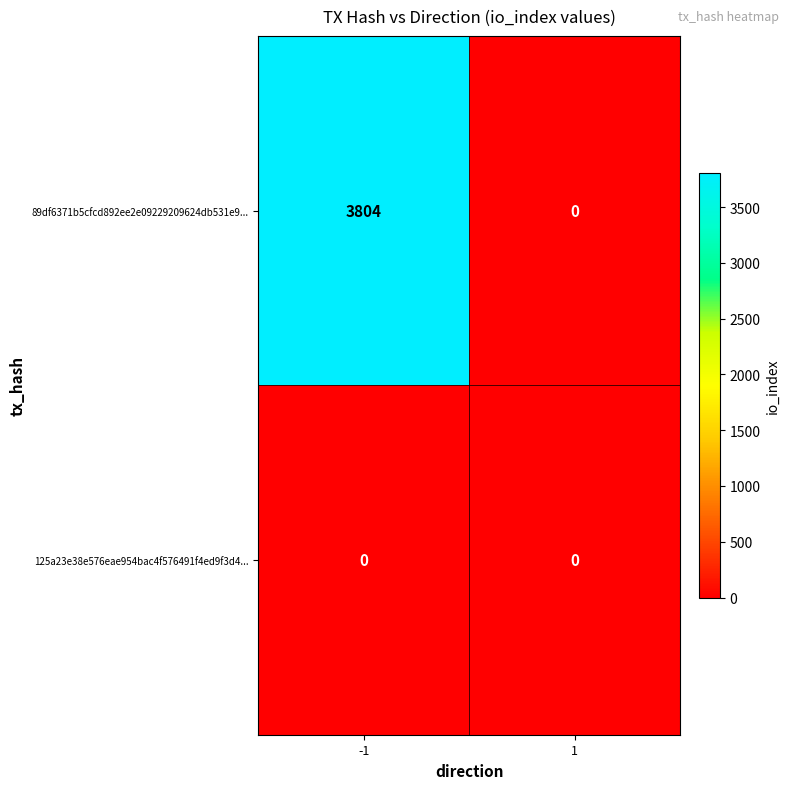

List the series in order of their peak value, lowest first.

125a23e38e576eae954bac4f576491f4ed9f3d4..., 89df6371b5cfcd892ee2e09229209624db531e9...